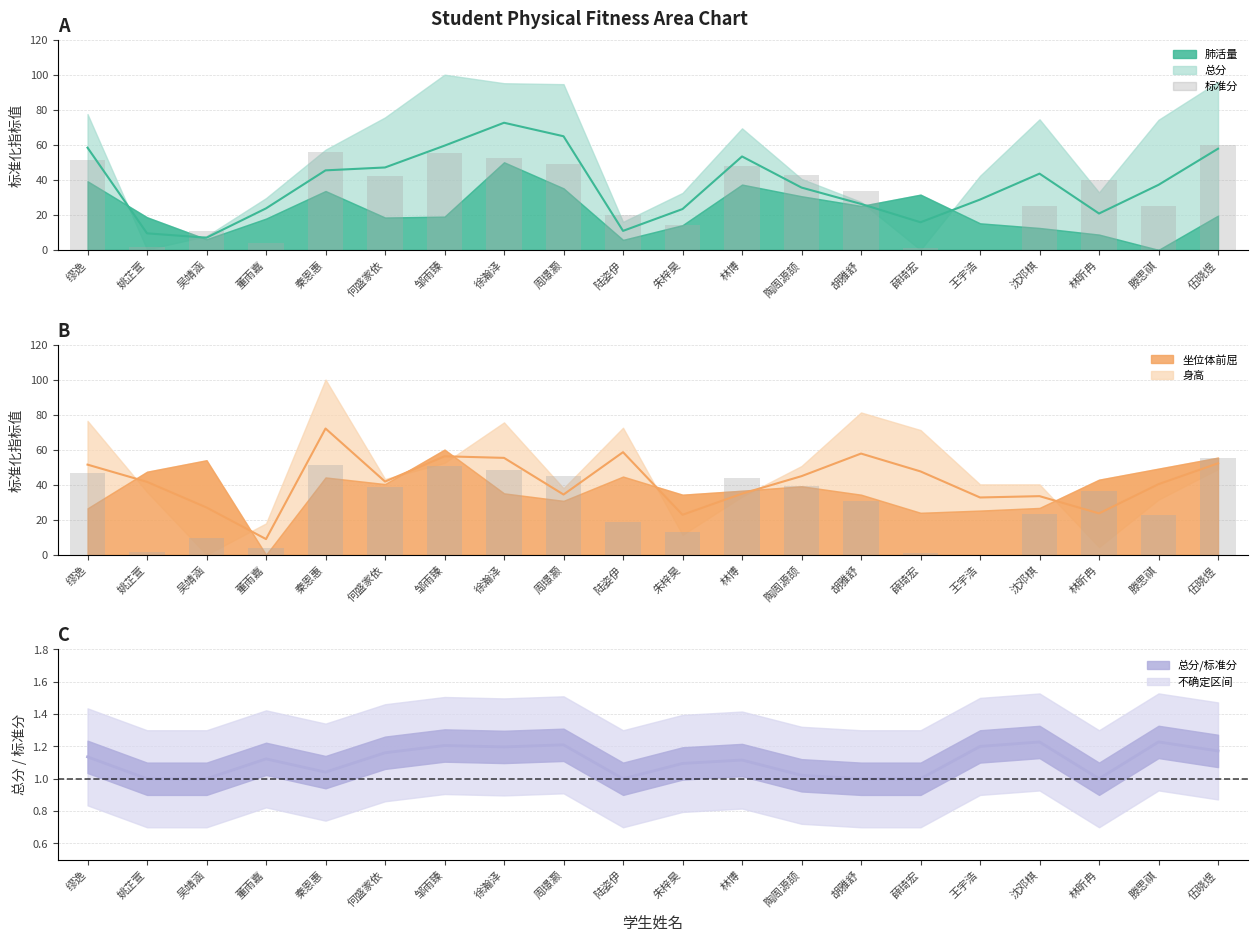

What is the ratio of the value at 林博 to the value at 缪逸?

0.9